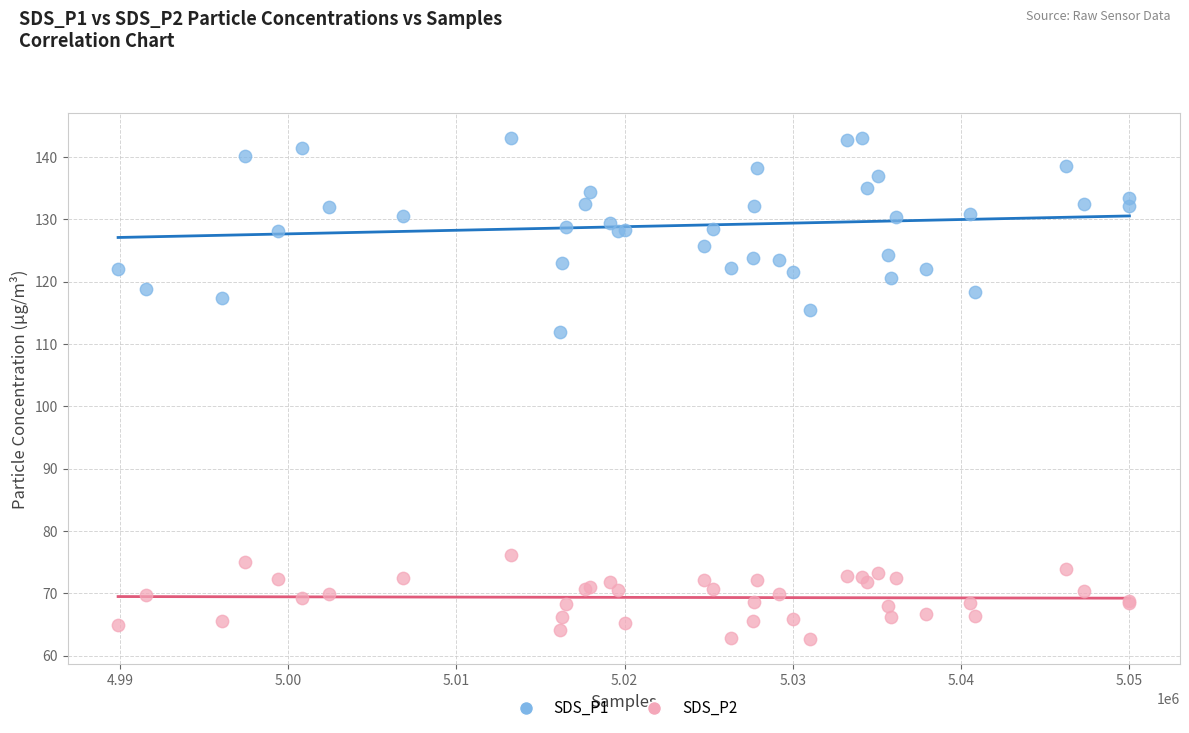

Which series contains the lowest Y value?

SDS_P2